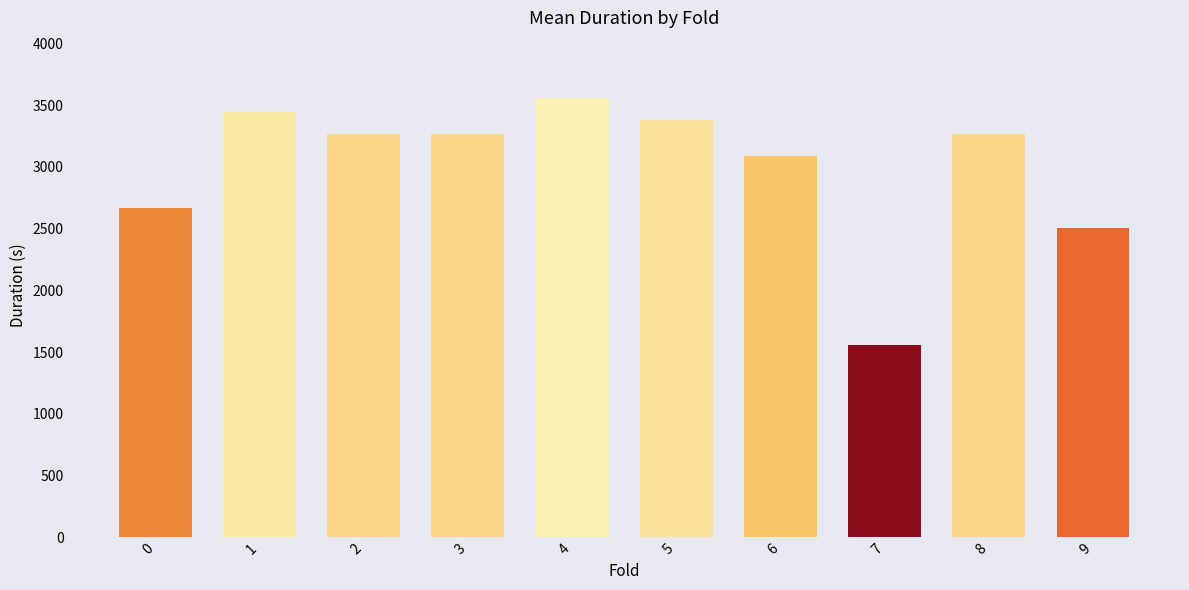

What is the difference between the maximum and second lowest values?

1049.0